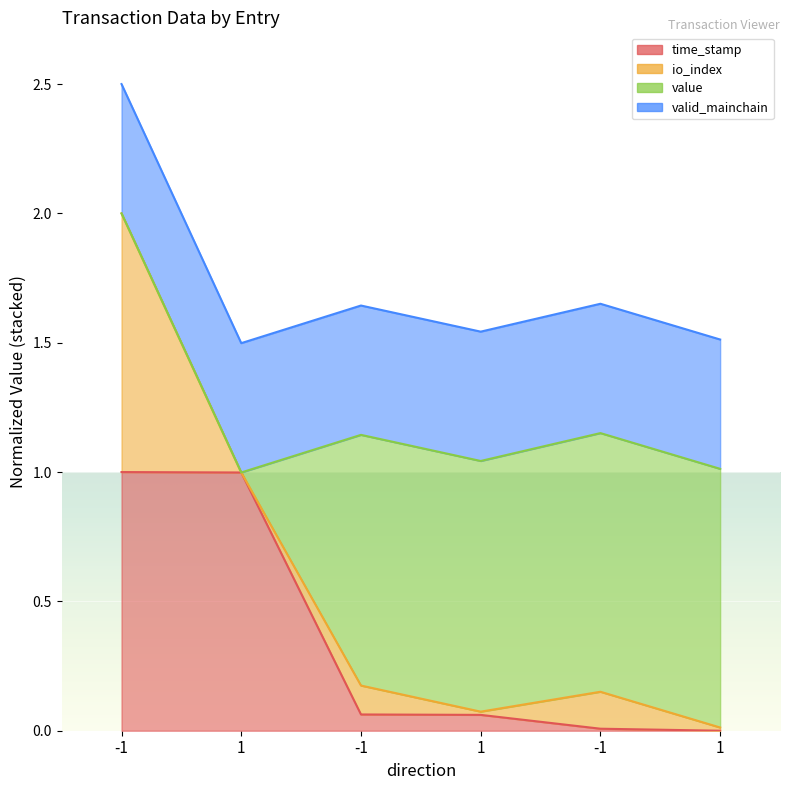

Is the value of time_stamp at 1 greater than the value of io_index at -1?

No